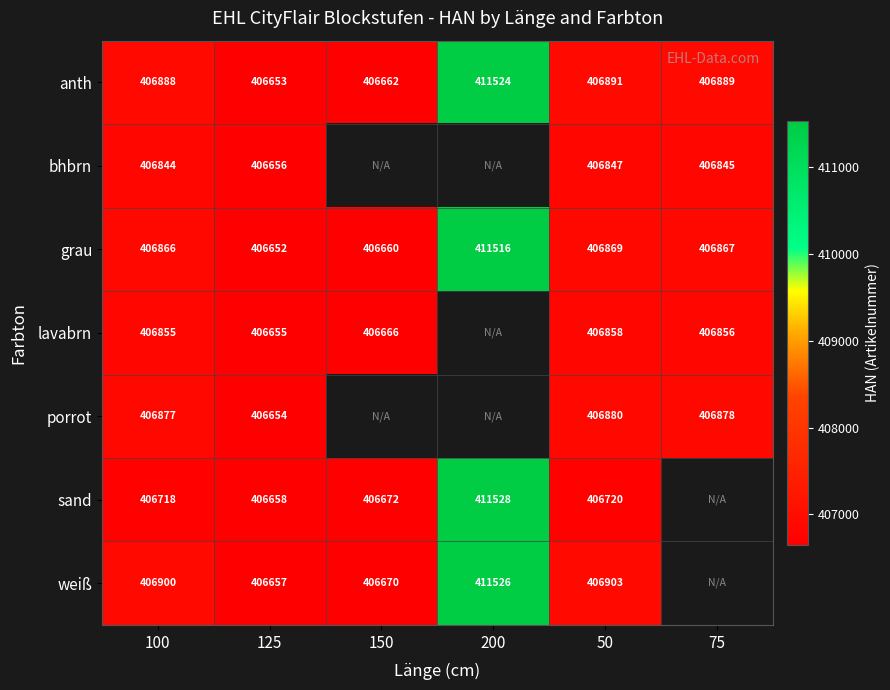

What is the difference between the highest and lowest values at 50?

183